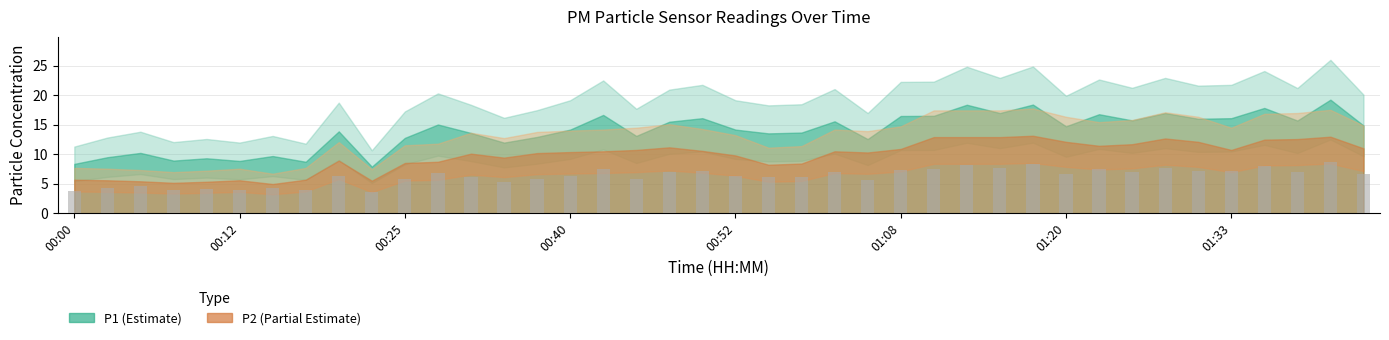

What is the value of the 23rd bar from the left?

6.2